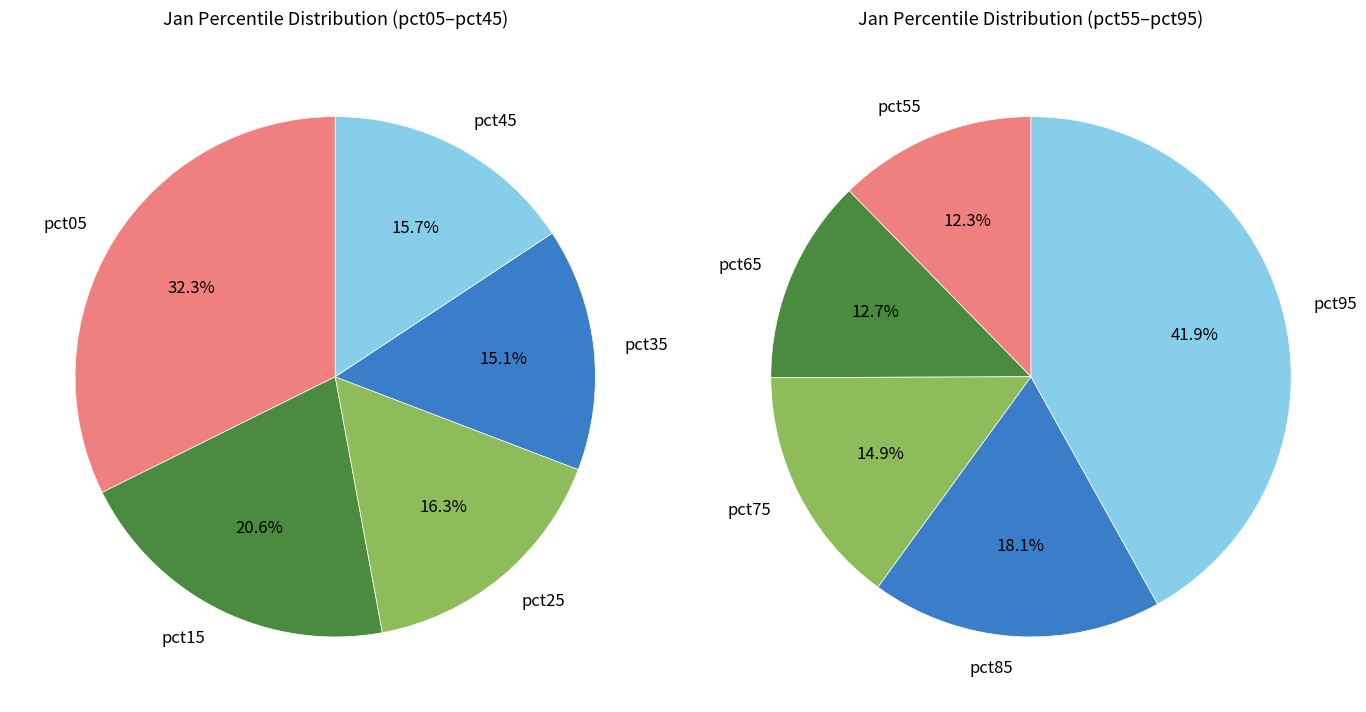

Between pct35 and pct95, which is larger?

pct95